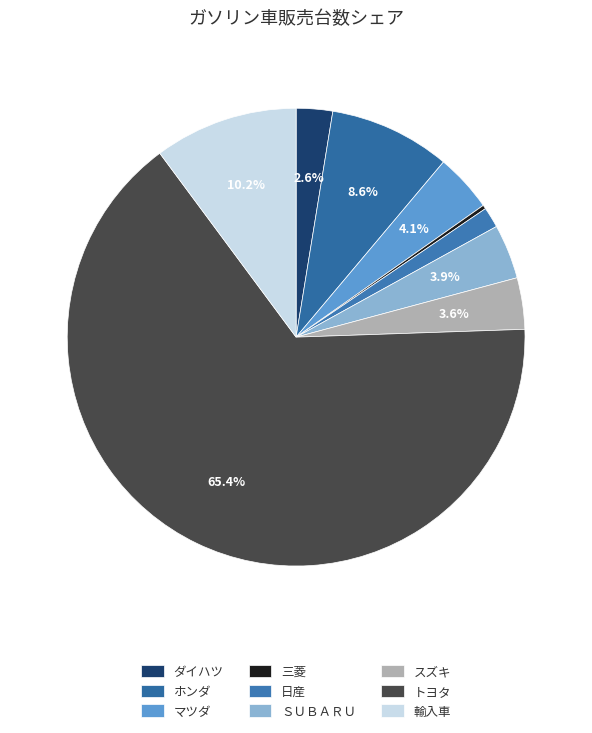

Between 輸入車 and スズキ, which is larger?

輸入車